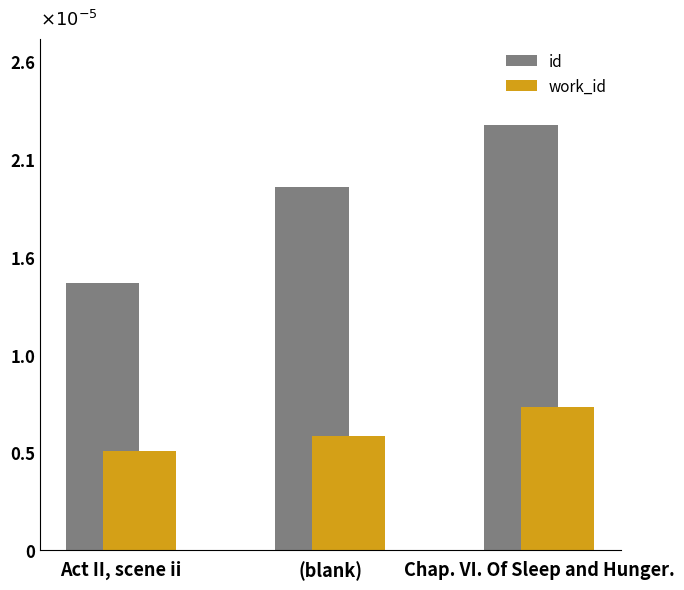

What are all the series names shown in the legend?

id, work_id